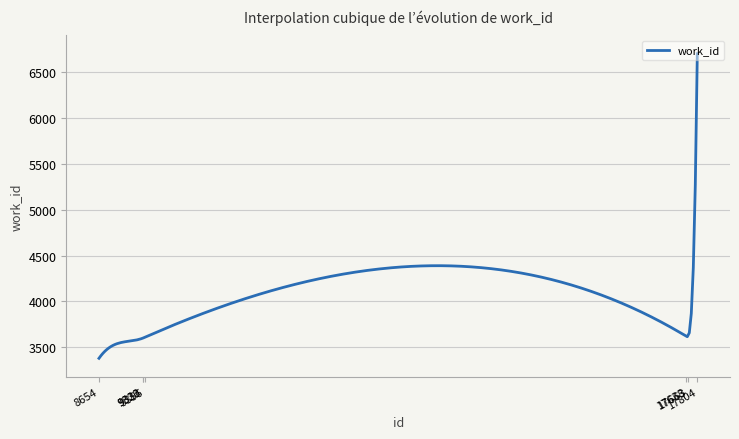

What is the difference between the second highest and minimum values?

1895.4